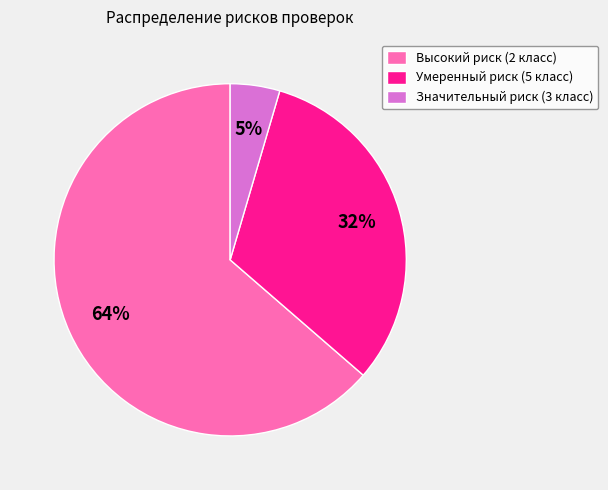

Combined, do Значительный риск (3 класс) and Высокий риск (2 класс) account for over 50%?

Yes